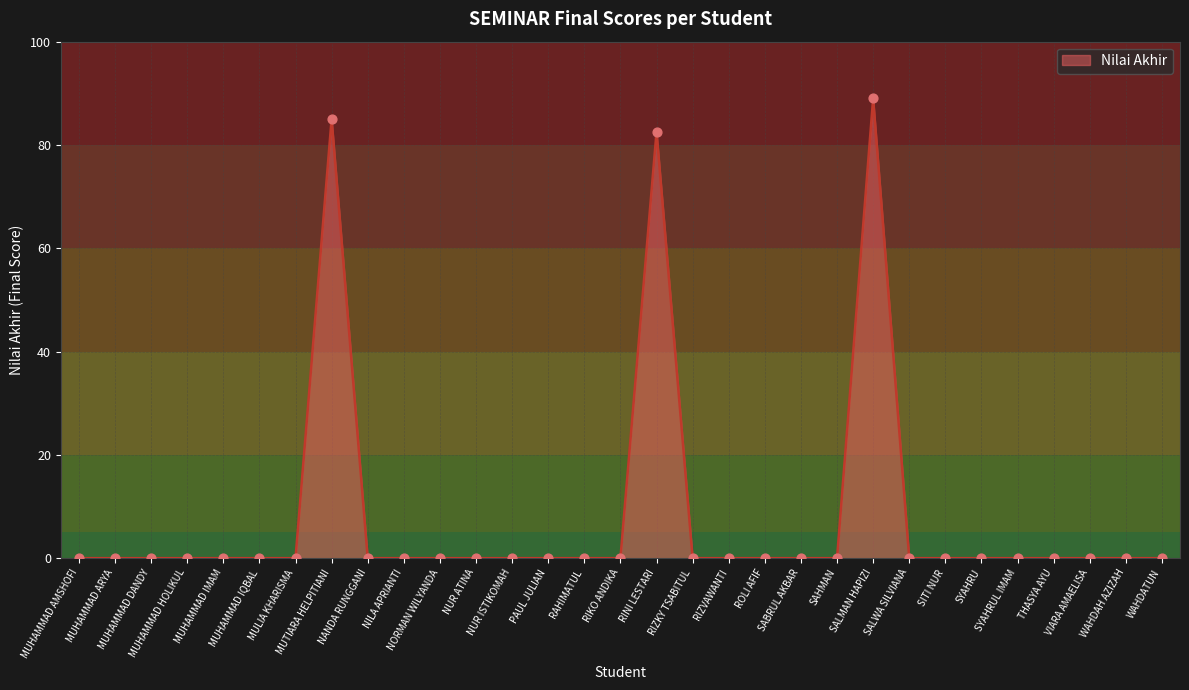

At which label is the value closest to 44?

RINI LESTARI